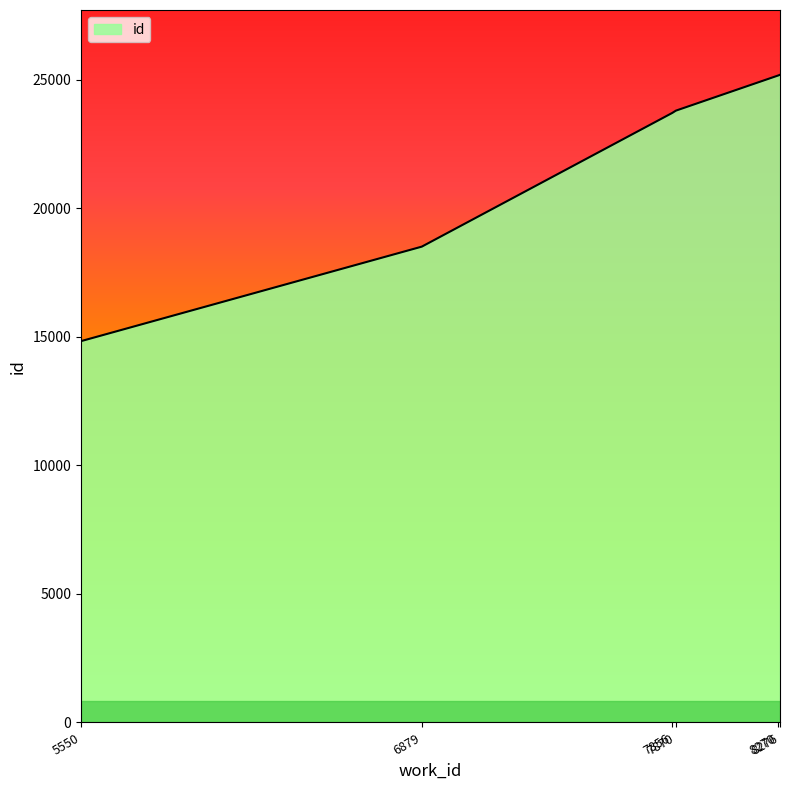

Where is the data nearest to the value 20009?

6879